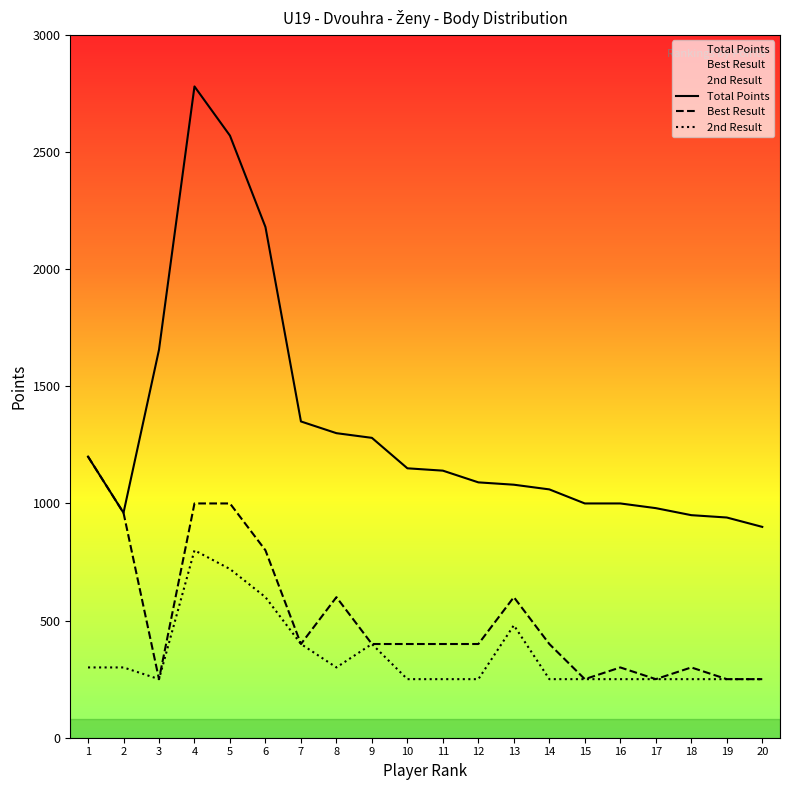

Where is the first local maximum for 2nd Result?

4